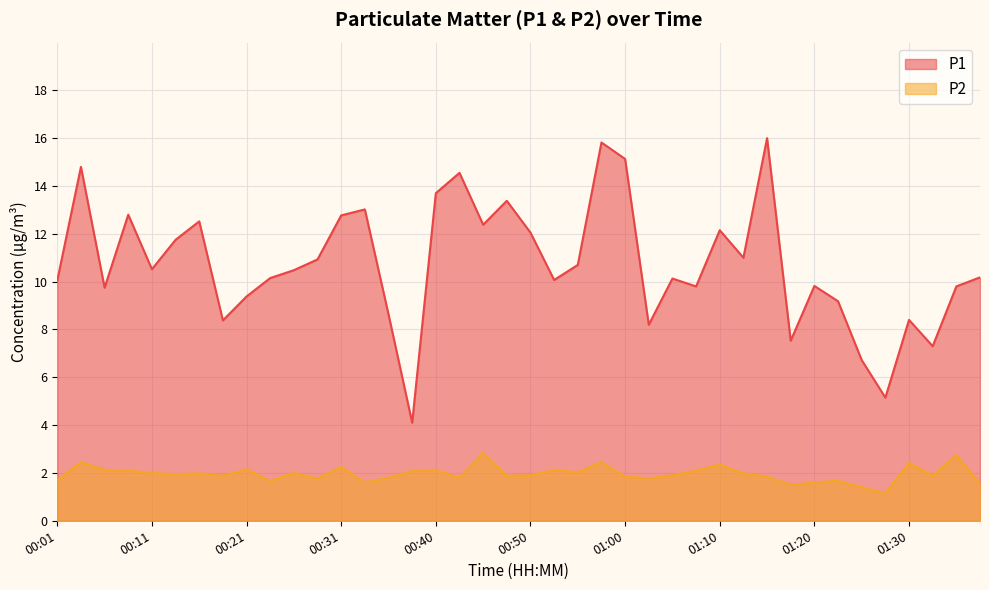

What value does the P2 series have at 00:18?

1.9